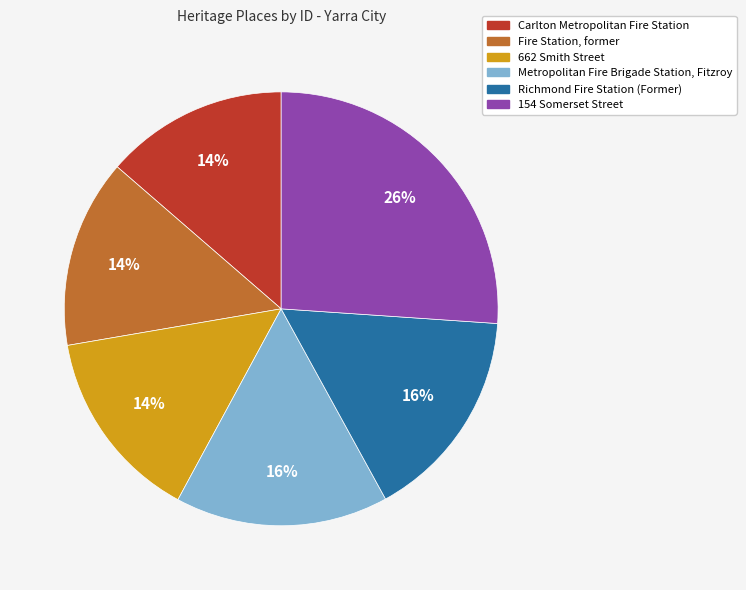

Does any single category account for the majority?

No